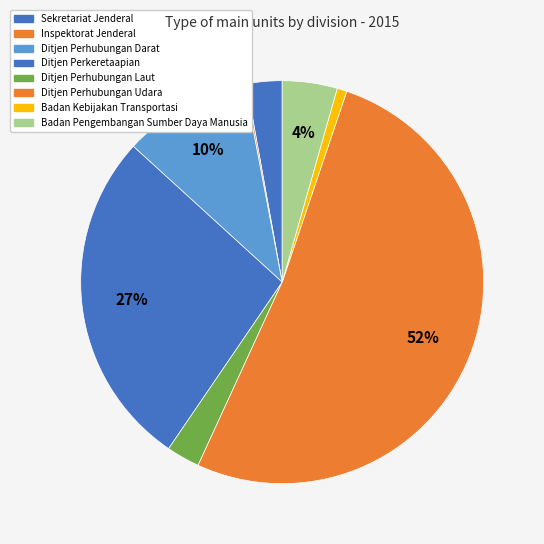

The Ditjen Perhubungan Darat slice represents 10% of the pie. True or false?

True